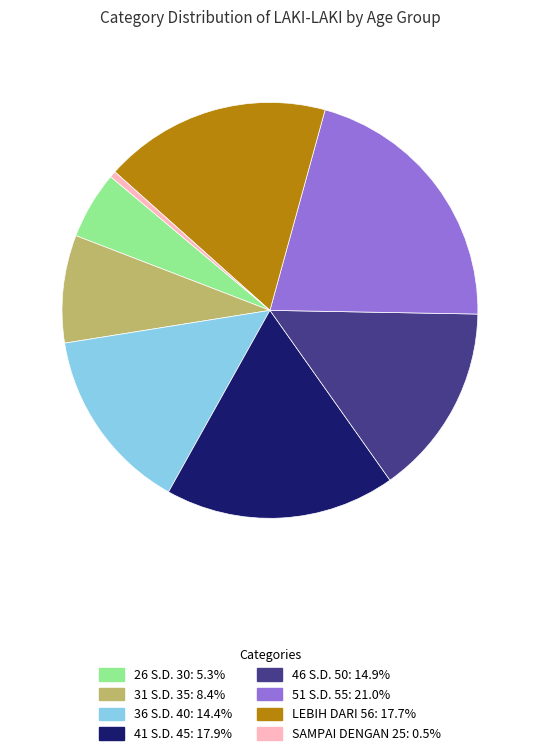

Combined, do 41 S.D. 45: 17.9% and LEBIH DARI 56: 17.7% account for over 50%?

No